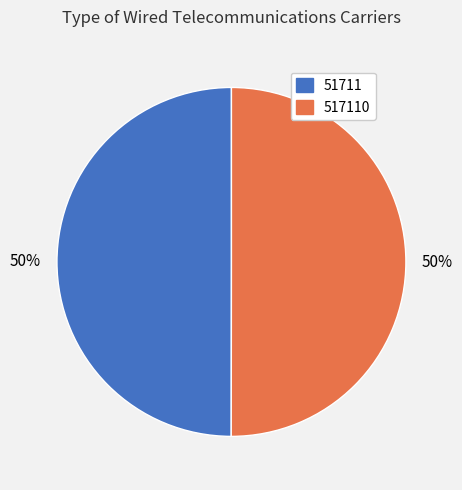

What is the ratio of the value at 517110 to the value at 51711?

1.0